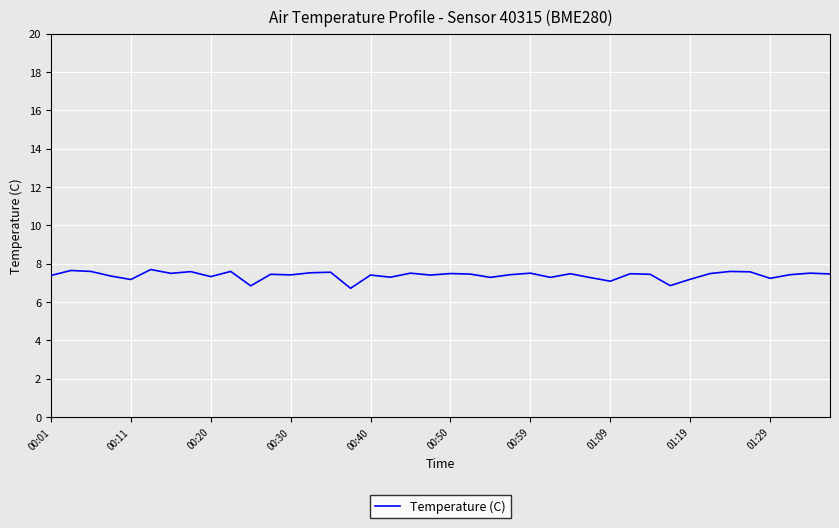

What is the minimum value shown in the chart?

6.7